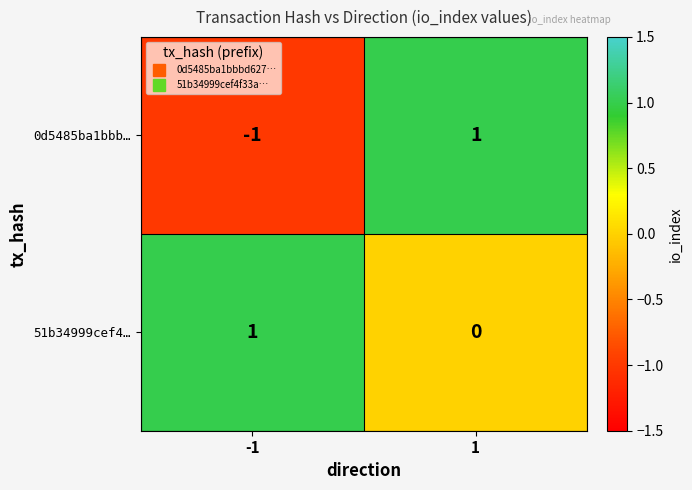

True or false: 0d5485ba1bbb… has a value of 1 at 1.

True